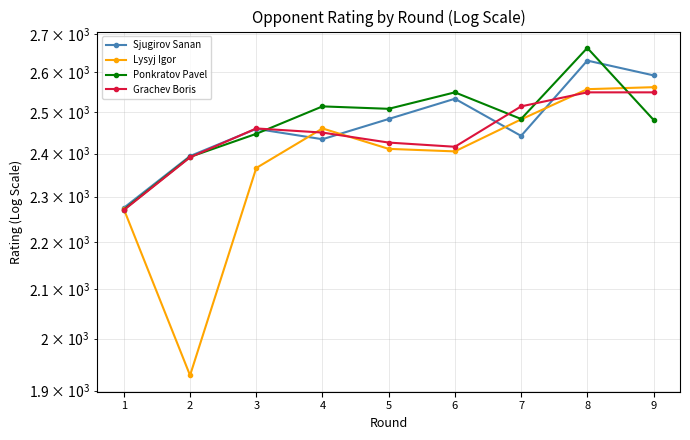

What is the smallest value displayed?

1929